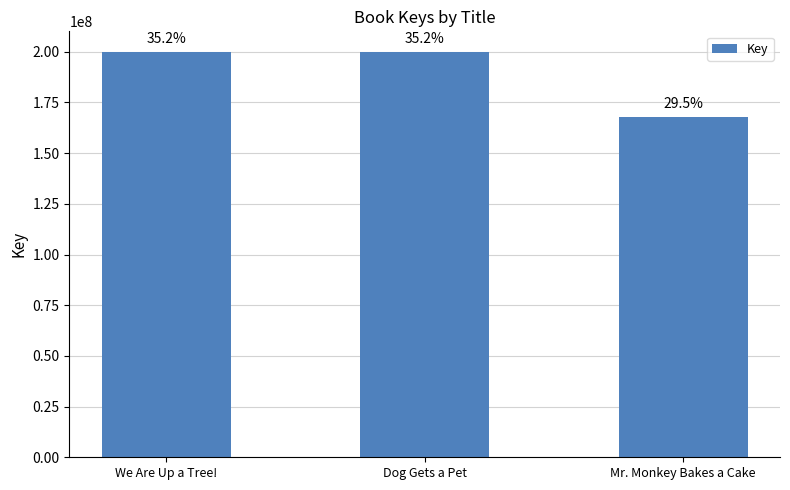

Rank the categories by value from highest to lowest.

We Are Up a Tree!, Dog Gets a Pet, Mr. Monkey Bakes a Cake